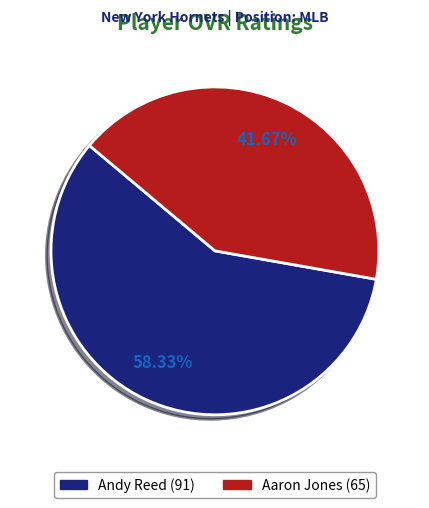

Rank the categories by value from highest to lowest.

Andy Reed, Aaron Jones